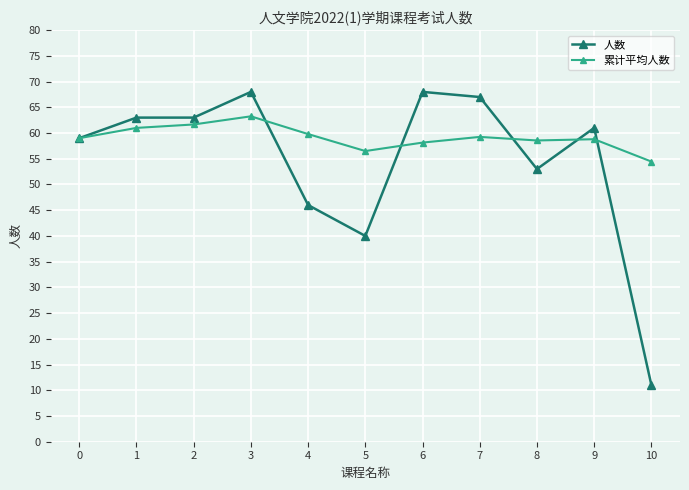

Count the number of data series in this chart.

2